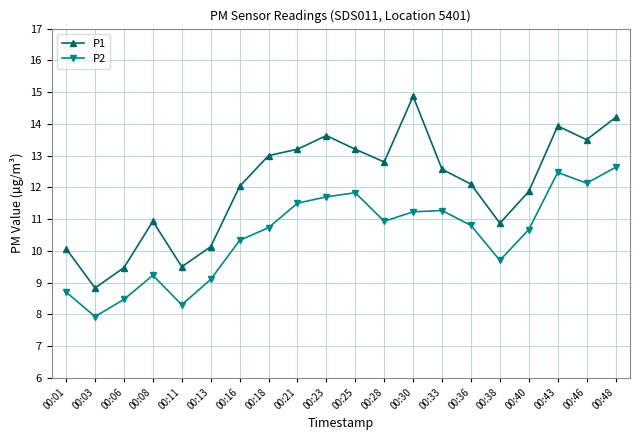

Where is the first local maximum for P2?

00:08